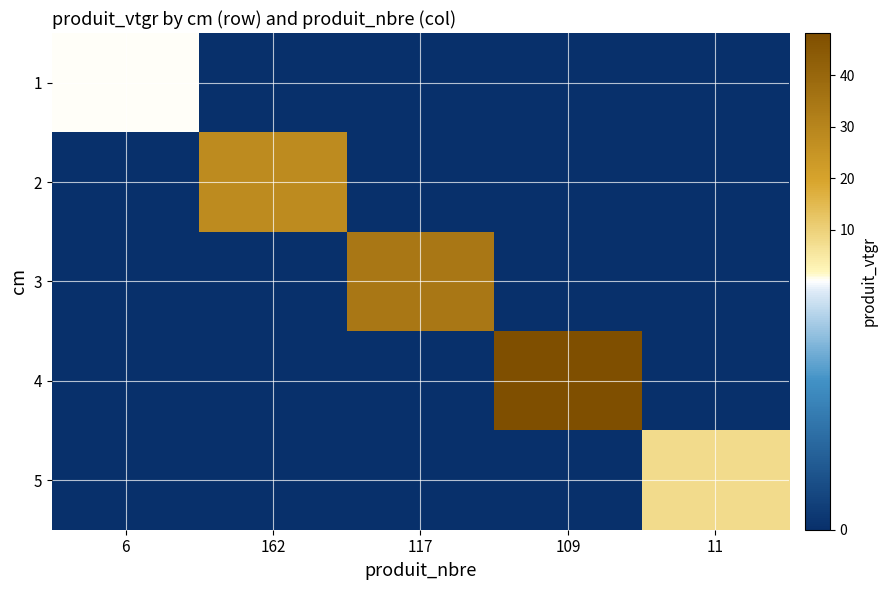

Reading left to right, transcribe all the data shown in this chart.

1: 6=0.4	162=0.0	117=0.0	109=0.0	11=0.0
2: 6=0.0	162=28.1	117=0.0	109=0.0	11=0.0
3: 6=0.0	162=0.0	117=34.3	109=0.0	11=0.0
4: 6=0.0	162=0.0	117=0.0	109=48.2	11=0.0
5: 6=0.0	162=0.0	117=0.0	109=0.0	11=7.7